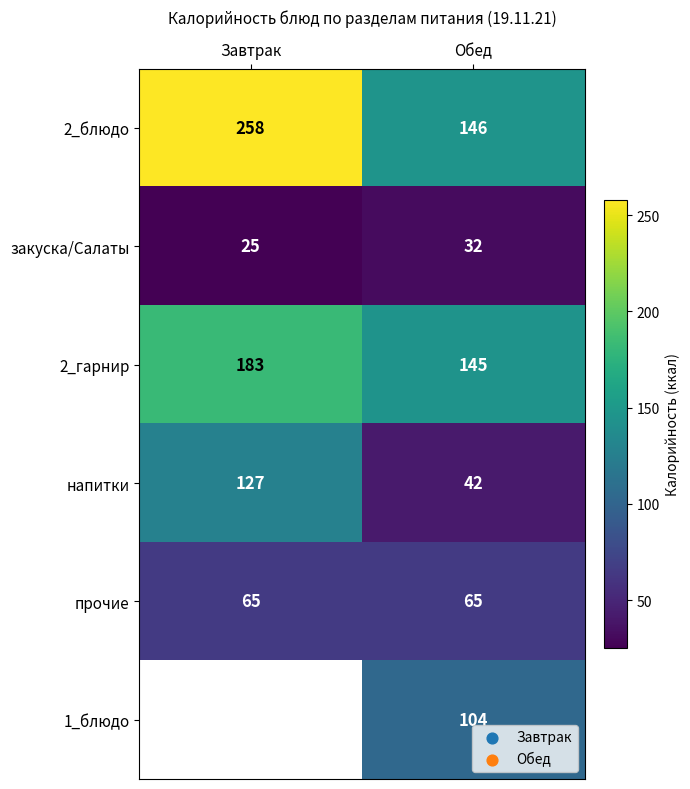

How many series are shown in this chart?

6